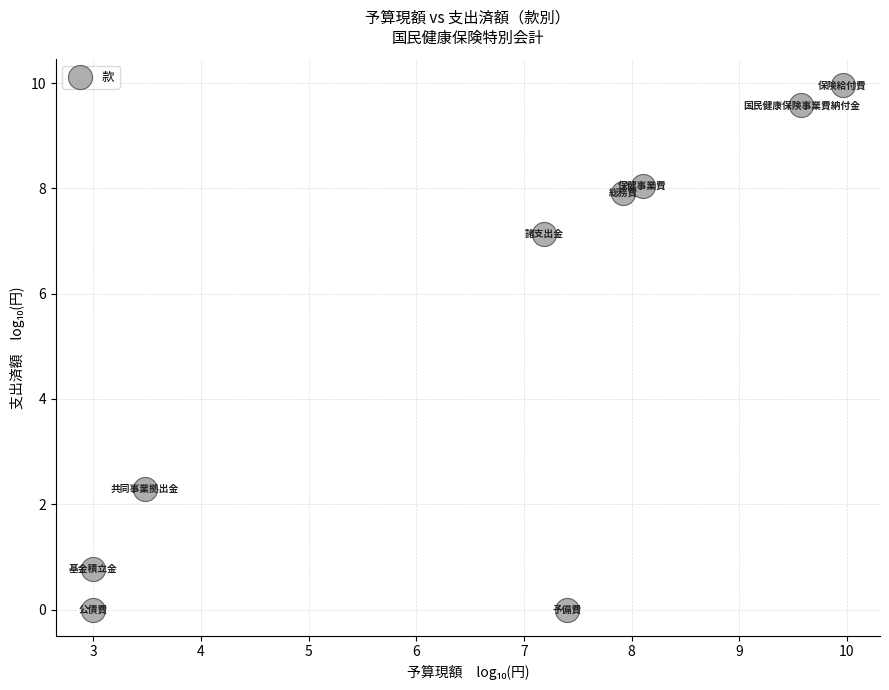

What Y value in the scatter plot is closest to 4?

2.3